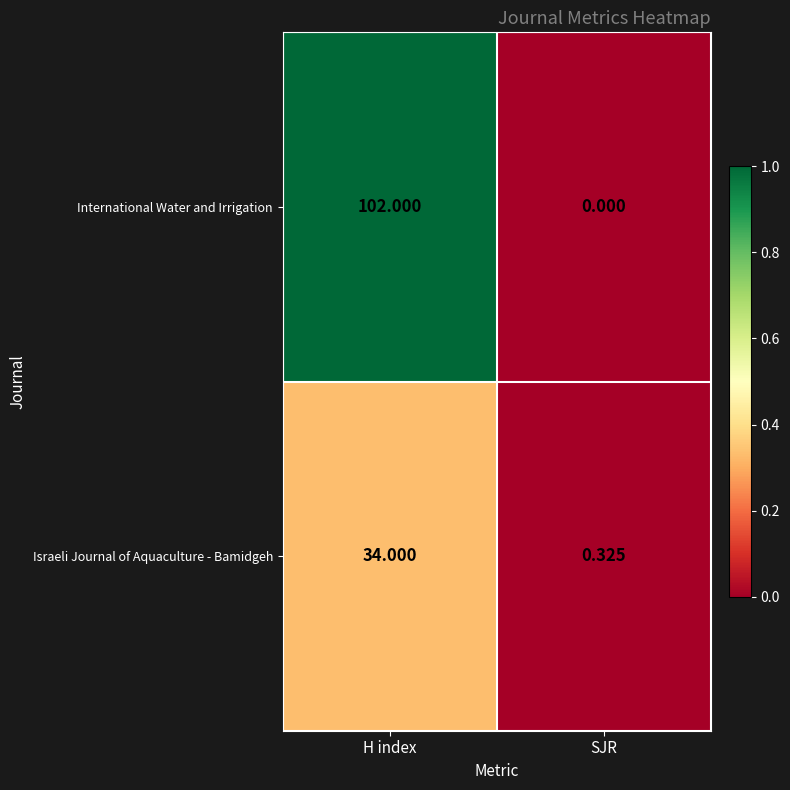

Rank the series by their average value, from lowest to highest.

Israeli Journal of Aquaculture - Bamidgeh, International Water and Irrigation